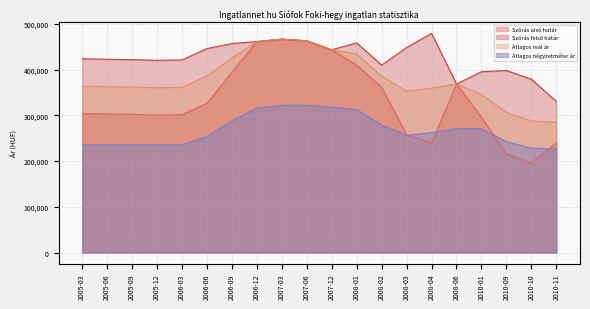

Which series has the widest spread of values?

Szórás alsó határ